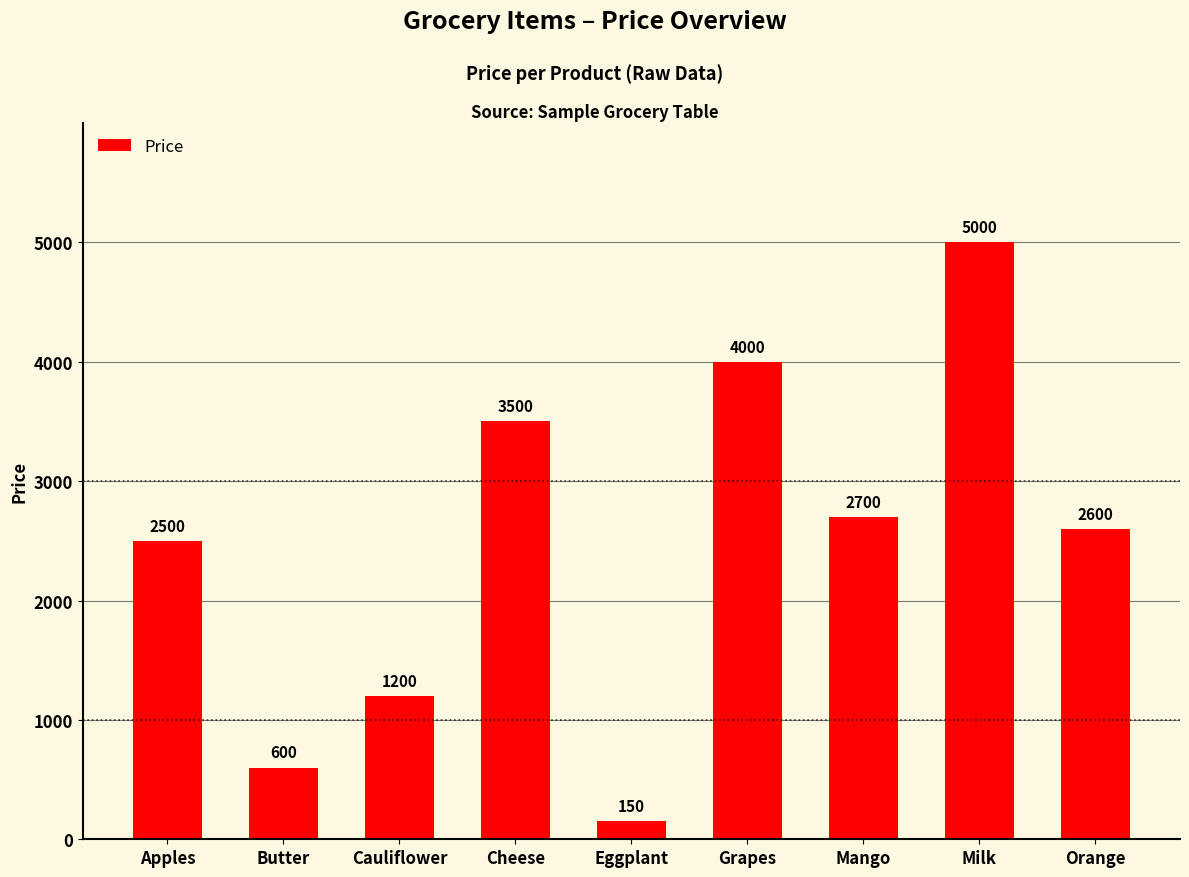

Rank the categories by value from highest to lowest.

Milk, Grapes, Cheese, Mango, Orange, Apples, Cauliflower, Butter, Eggplant